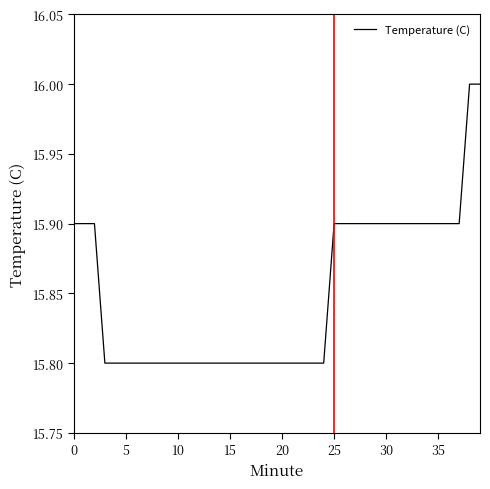

What is the difference between the maximum and minimum values?

0.2